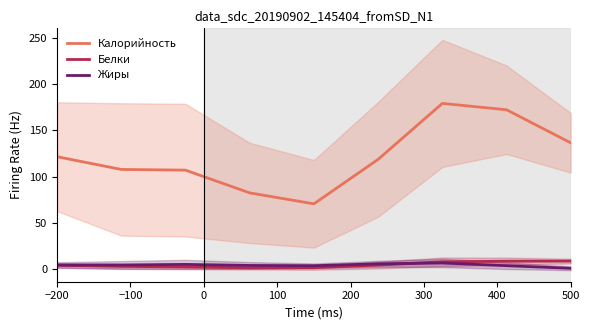

How many values in the Жиры series are below 4?

3